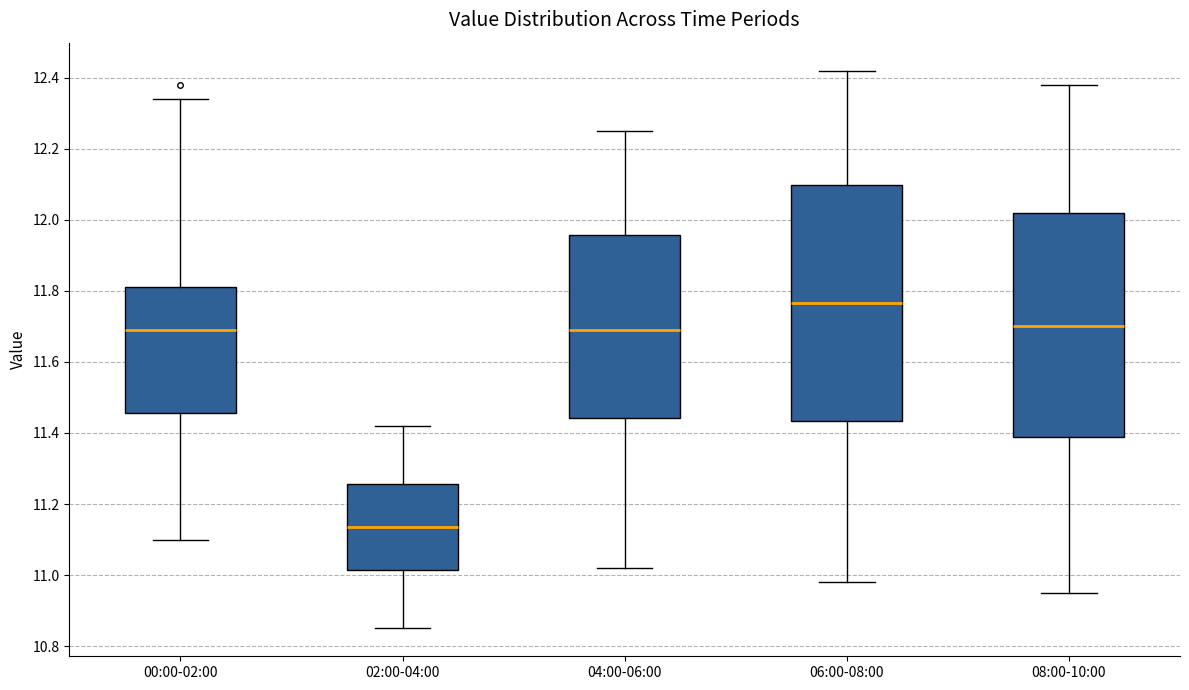

Where does the upper whisker of the box for 02:00-04:00 end on the y-axis? The values are not printed on the chart, so give them approximately, as read against the axis.

11.42